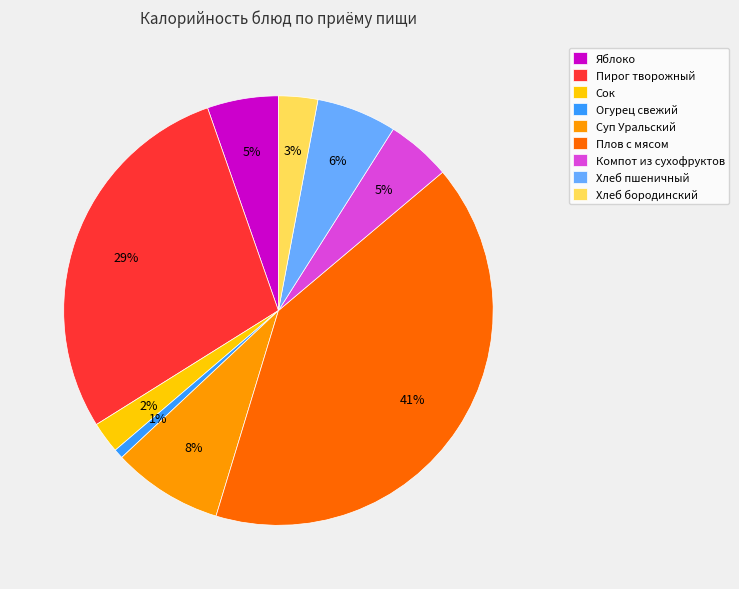

How many segments does this pie chart have?

9